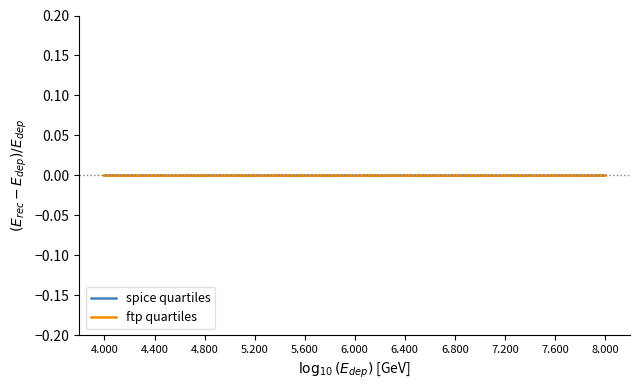

The ftp quartiles series shows -0.0 at 4.400. True or false?

True